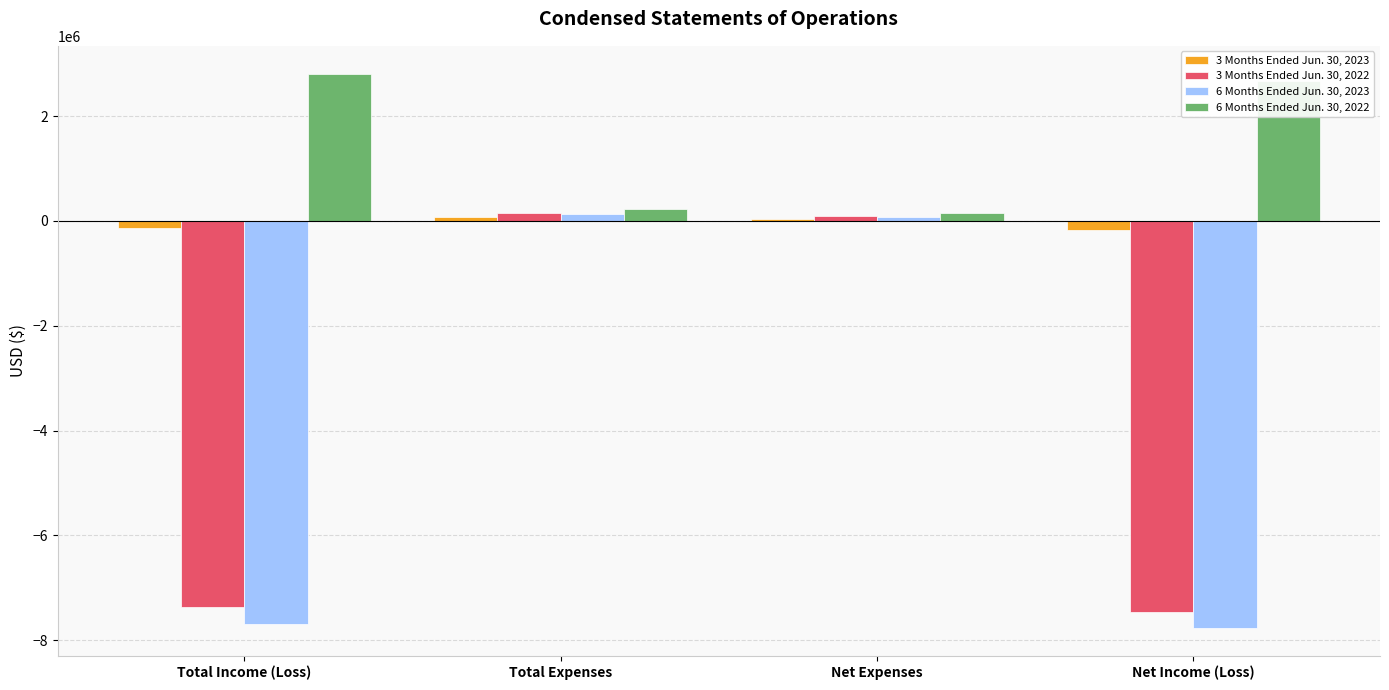

How many distinct data groups are displayed?

4